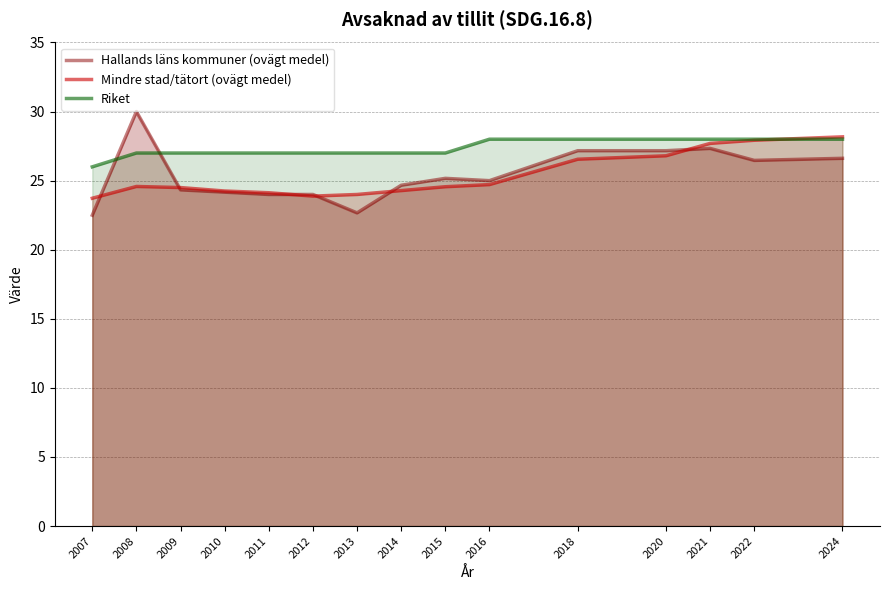

Which has a higher value, 2024 or 2010?

2024